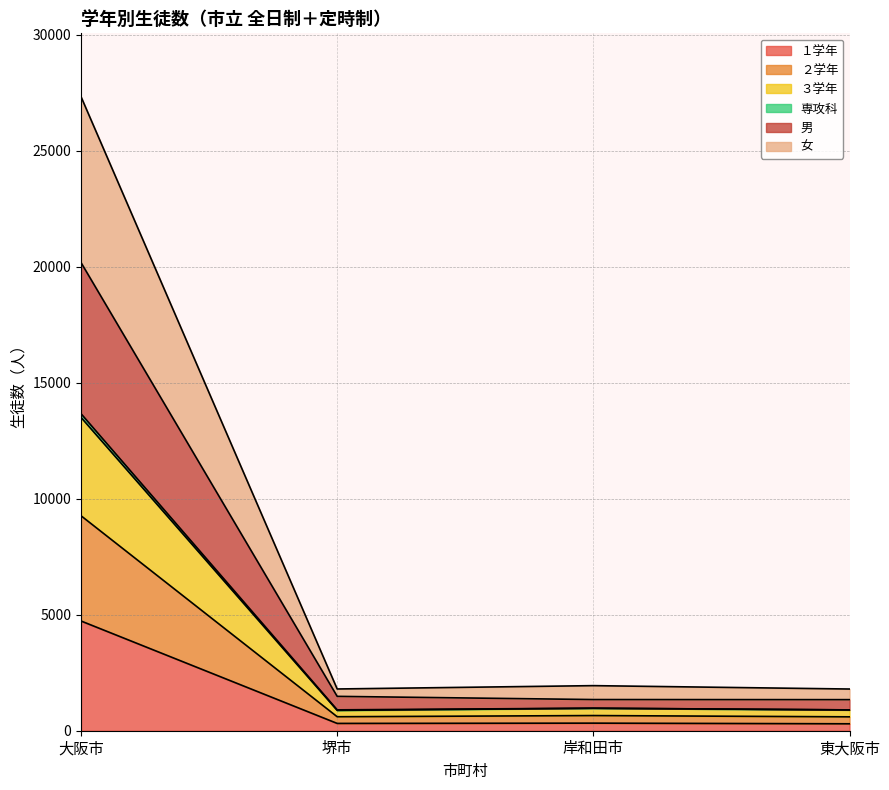

The value of １学年 at 大阪市 is 1126. True or false?

False